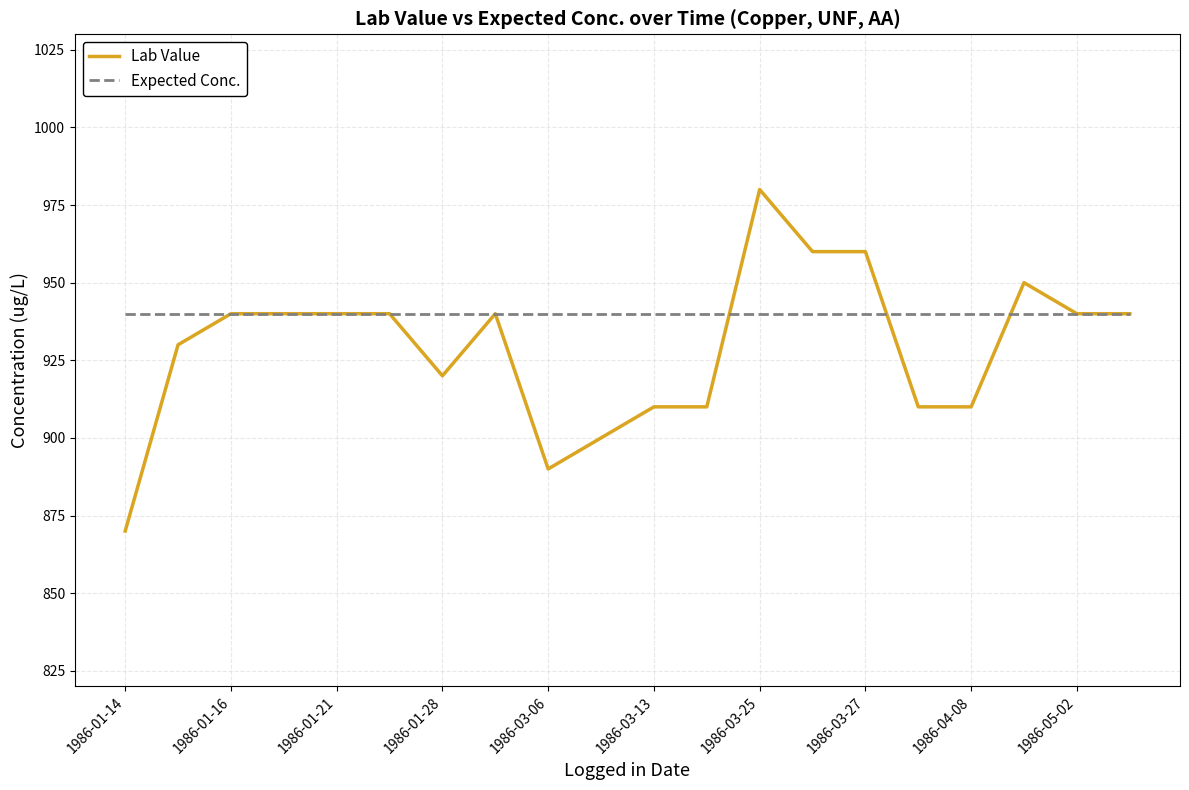

Which series has the largest range (max minus min)?

Lab Value